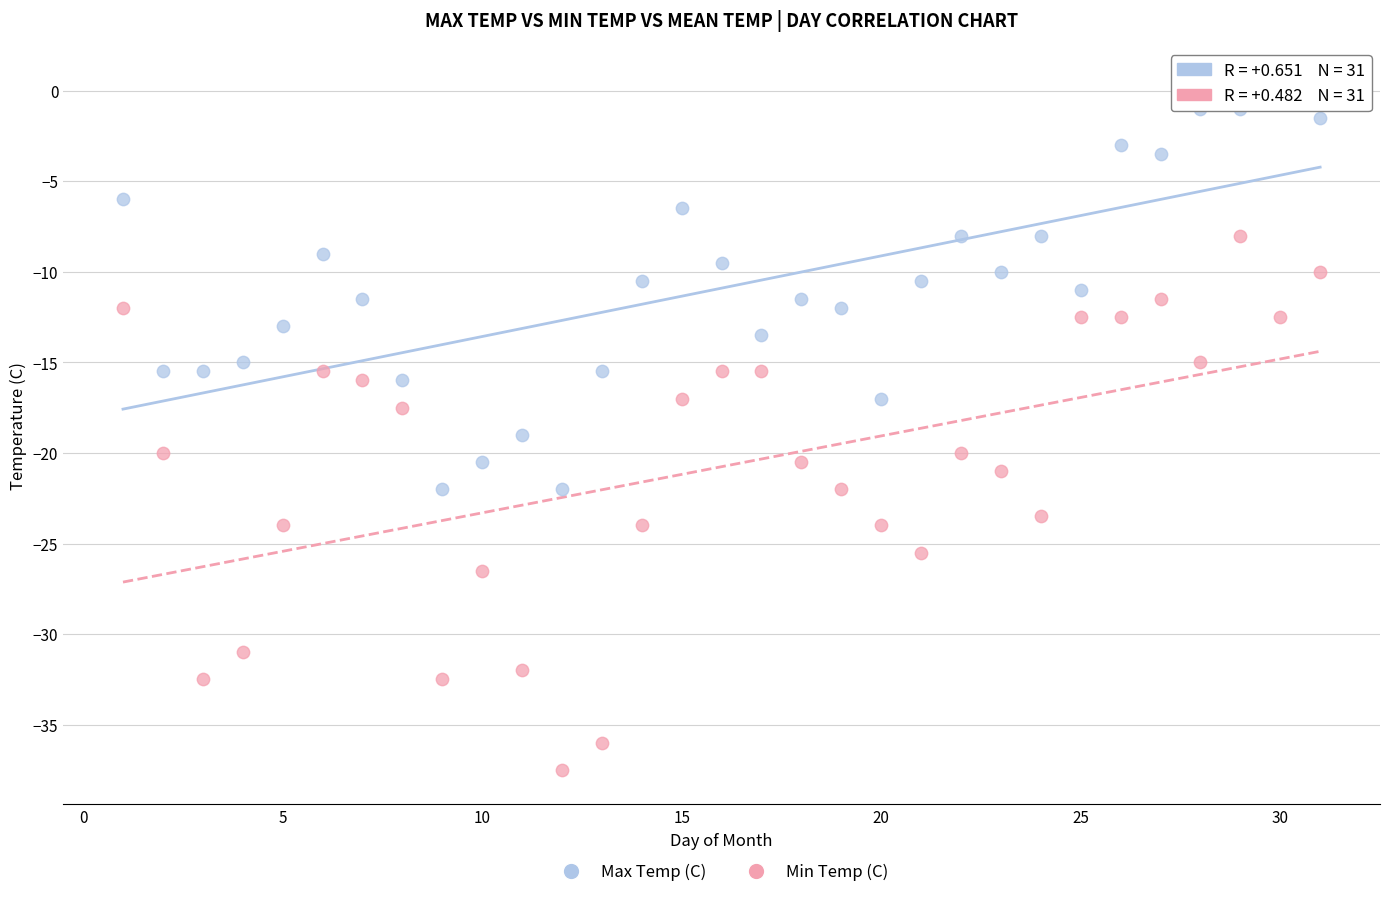

What are all the series names shown in the legend?

Max Temp (C), Min Temp (C)